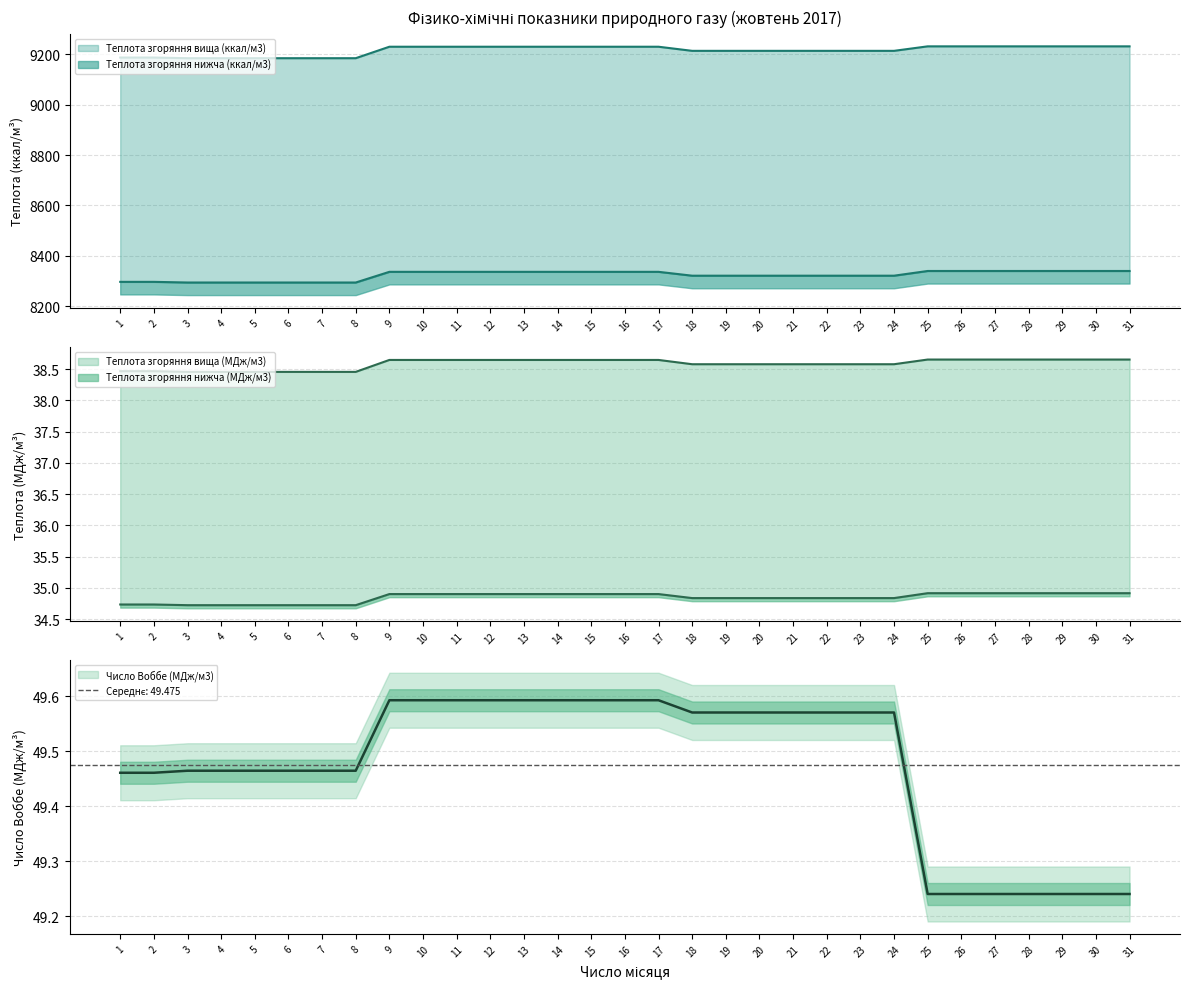

True or false: Число Воббе (МДж/м3) has a value of 18.0 at 29.

False